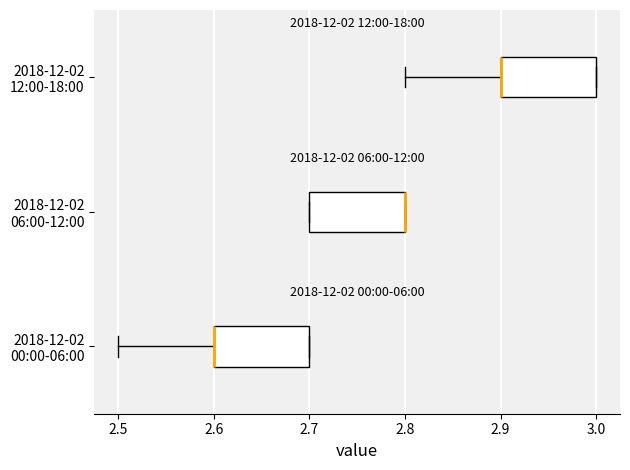

Reading bottom to top, read every box against the x-axis: the position of its median line, the range the box covers, and the ends of its whiskers. The values are not printed on the chart, so give them approximately, as read against the axis.

2018-12-02 00:00-06:00: median 2.6 (drawn on the box's left edge), box 2.6 to 2.7, whiskers 2.5 to 2.7
2018-12-02 06:00-12:00: median 2.8 (drawn on the box's right edge), box 2.7 to 2.8, whiskers 2.7 to 2.8
2018-12-02 12:00-18:00: median 2.9 (drawn on the box's left edge), box 2.9 to 3.0, whiskers 2.8 to 3.0